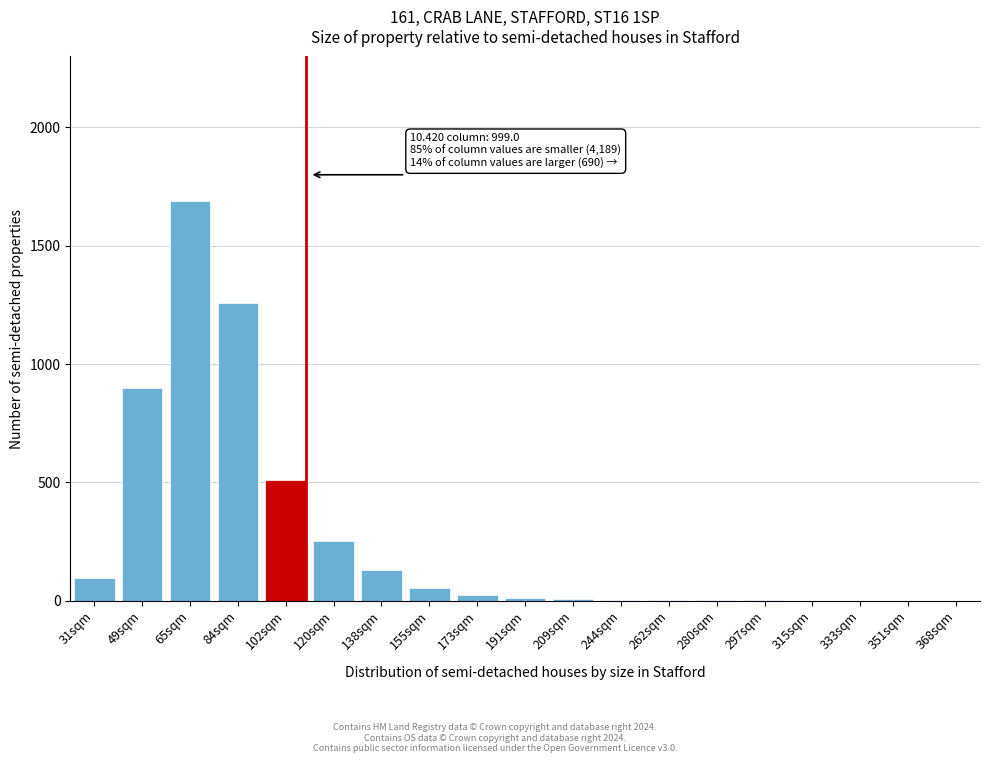

What is the sum of all values?

4937